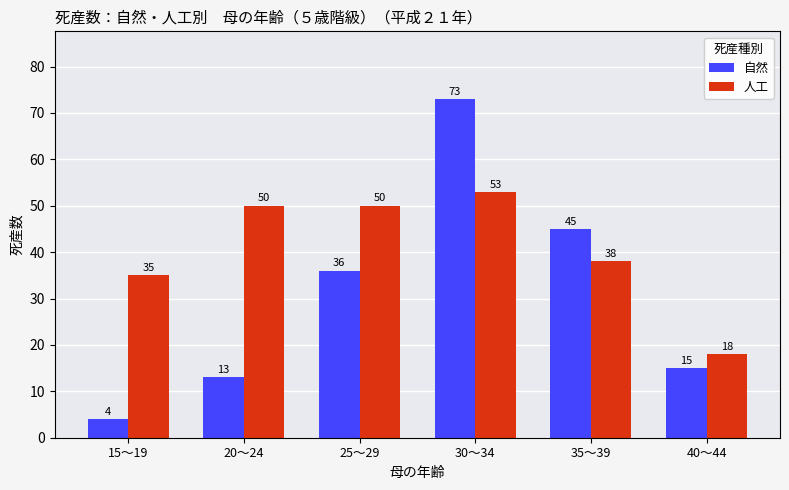

What are all the series names shown in the legend?

自然, 人工